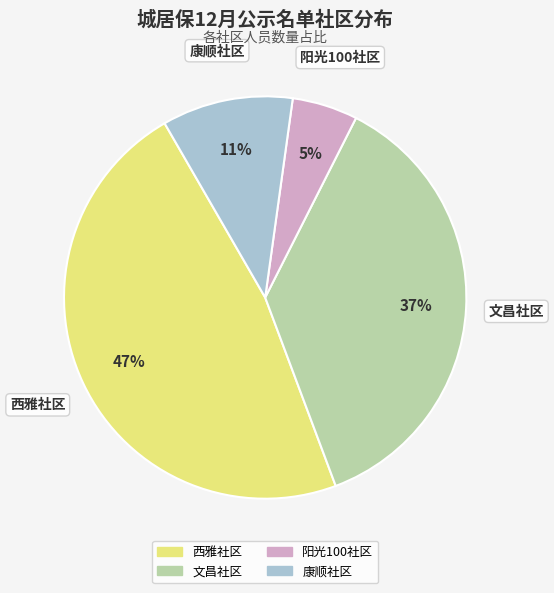

True or false: 西雅社区 accounts for 42% of the total.

False